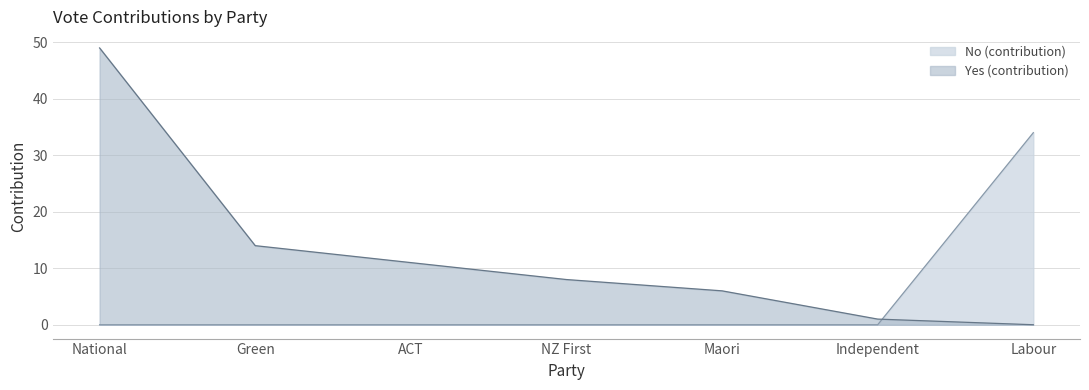

Does the chart have visible grid lines?

Yes